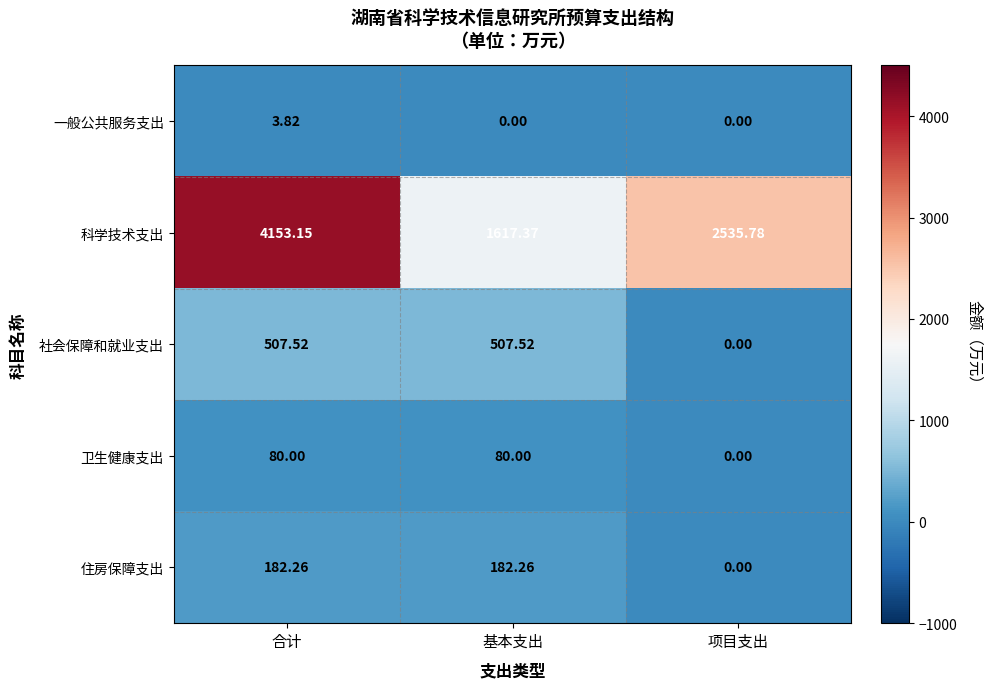

Which label corresponds to the largest value in the chart?

合计